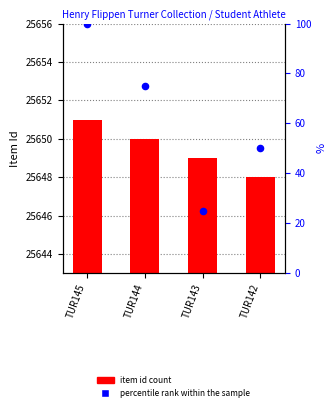

Which series has the widest spread of Y values?

percentile rank within the sample